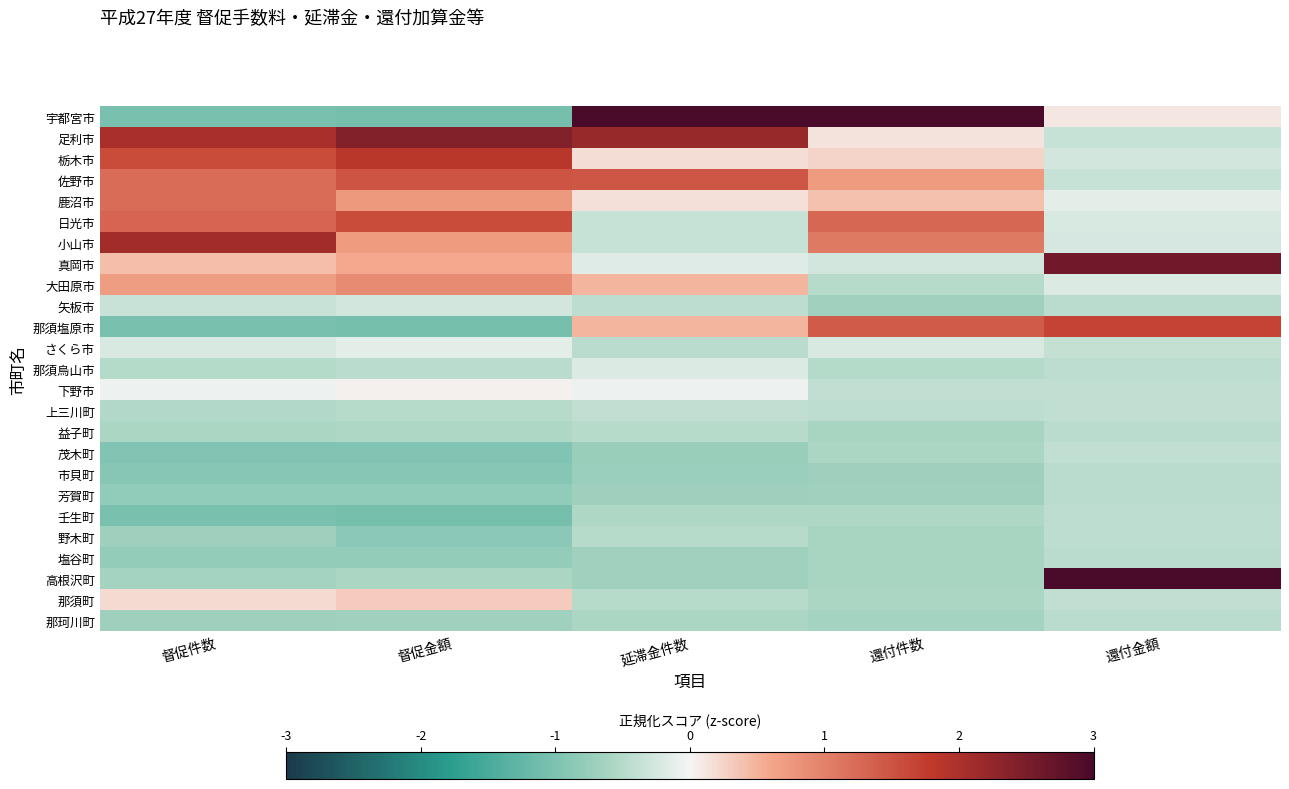

Reading left to right, list all the values displayed in this chart.

宇都宮市: 督促件数=-1.0	督促金額=-1.1	延滞金件数=3.0	還付件数=3.0	還付金額=0.1
足利市: 督促件数=2.0	督促金額=2.4	延滞金件数=2.2	還付件数=0.1	還付金額=-0.4
栃木市: 督促件数=1.6	督促金額=1.9	延滞金件数=0.2	還付件数=0.2	還付金額=-0.3
佐野市: 督促件数=1.2	督促金額=1.5	延滞金件数=1.5	還付件数=0.7	還付金額=-0.4
鹿沼市: 督促件数=1.2	督促金額=0.7	延滞金件数=0.2	還付件数=0.4	還付金額=-0.1
日光市: 督促件数=1.3	督促金額=1.6	延滞金件数=-0.4	還付件数=1.3	還付金額=-0.2
小山市: 督促件数=2.1	督促金額=0.7	延滞金件数=-0.4	還付件数=1.1	還付金額=-0.3
真岡市: 督促件数=0.4	督促金額=0.6	延滞金件数=-0.2	還付件数=-0.3	還付金額=2.6
大田原市: 督促件数=0.7	督促金額=0.9	延滞金件数=0.5	還付件数=-0.5	還付金額=-0.2
矢板市: 督促件数=-0.3	督促金額=-0.3	延滞金件数=-0.4	還付件数=-0.7	還付金額=-0.5
那須塩原市: 督促件数=-1.0	督促金額=-1.1	延滞金件数=0.5	還付件数=1.4	還付金額=1.7
さくら市: 督促件数=-0.2	督促金額=-0.1	延滞金件数=-0.5	還付件数=-0.2	還付金額=-0.4
那須烏山市: 督促件数=-0.5	督促金額=-0.5	延滞金件数=-0.2	還付件数=-0.5	還付金額=-0.4
下野市: 督促件数=-0.1	督促金額=0.0	延滞金件数=-0.1	還付件数=-0.4	還付金額=-0.4
上三川町: 督促件数=-0.5	督促金額=-0.5	延滞金件数=-0.4	還付件数=-0.4	還付金額=-0.4
益子町: 督促件数=-0.6	督促金額=-0.5	延滞金件数=-0.5	還付件数=-0.6	還付金額=-0.4
茂木町: 督促件数=-0.9	督促金額=-1.0	延滞金件数=-0.7	還付件数=-0.6	還付金額=-0.4
市貝町: 督促件数=-0.9	督促金額=-0.9	延滞金件数=-0.7	還付件数=-0.7	還付金額=-0.5
芳賀町: 督促件数=-0.8	督促金額=-0.8	延滞金件数=-0.7	還付件数=-0.7	還付金額=-0.5
壬生町: 督促件数=-1.0	督促金額=-1.1	延滞金件数=-0.5	還付件数=-0.5	還付金額=-0.4
野木町: 督促件数=-0.7	督促金額=-0.9	延滞金件数=-0.5	還付件数=-0.6	還付金額=-0.4
塩谷町: 督促件数=-0.8	督促金額=-0.8	延滞金件数=-0.7	還付件数=-0.6	還付金額=-0.5
高根沢町: 督促件数=-0.6	督促金額=-0.6	延滞金件数=-0.7	還付件数=-0.6	還付金額=3.0
那須町: 督促件数=0.2	督促金額=0.3	延滞金件数=-0.5	還付件数=-0.6	還付金額=-0.4
那珂川町: 督促件数=-0.7	督促金額=-0.7	延滞金件数=-0.6	還付件数=-0.6	還付金額=-0.5